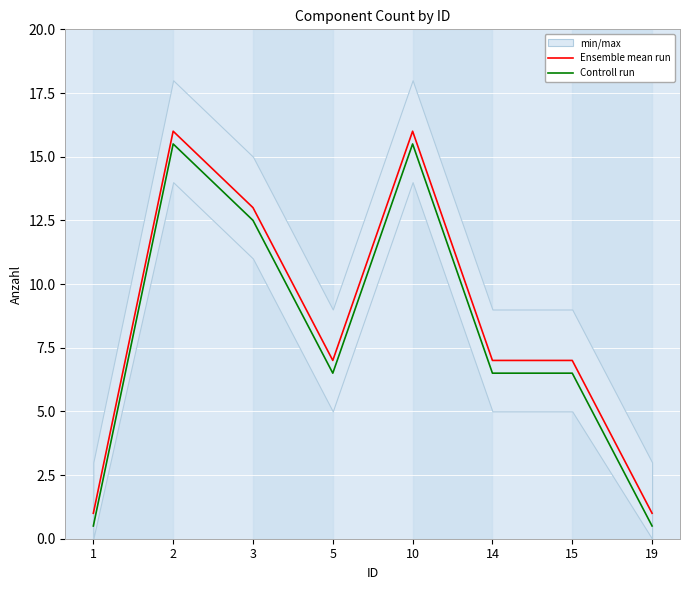

What is the spread (max minus min) of values at 19?

0.5